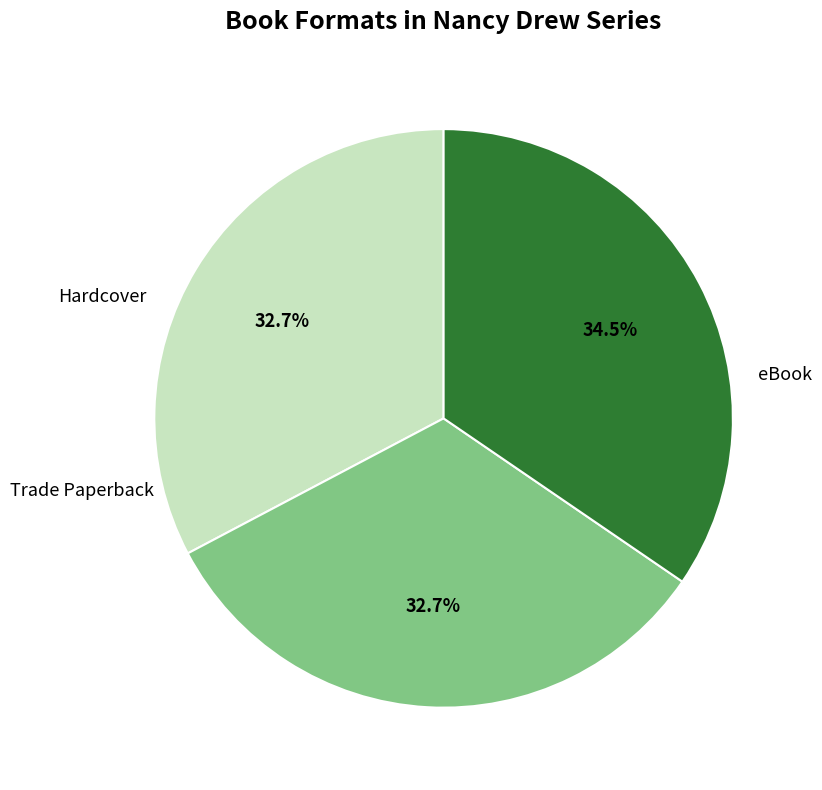

Is there any slice that represents more than half of the pie?

No